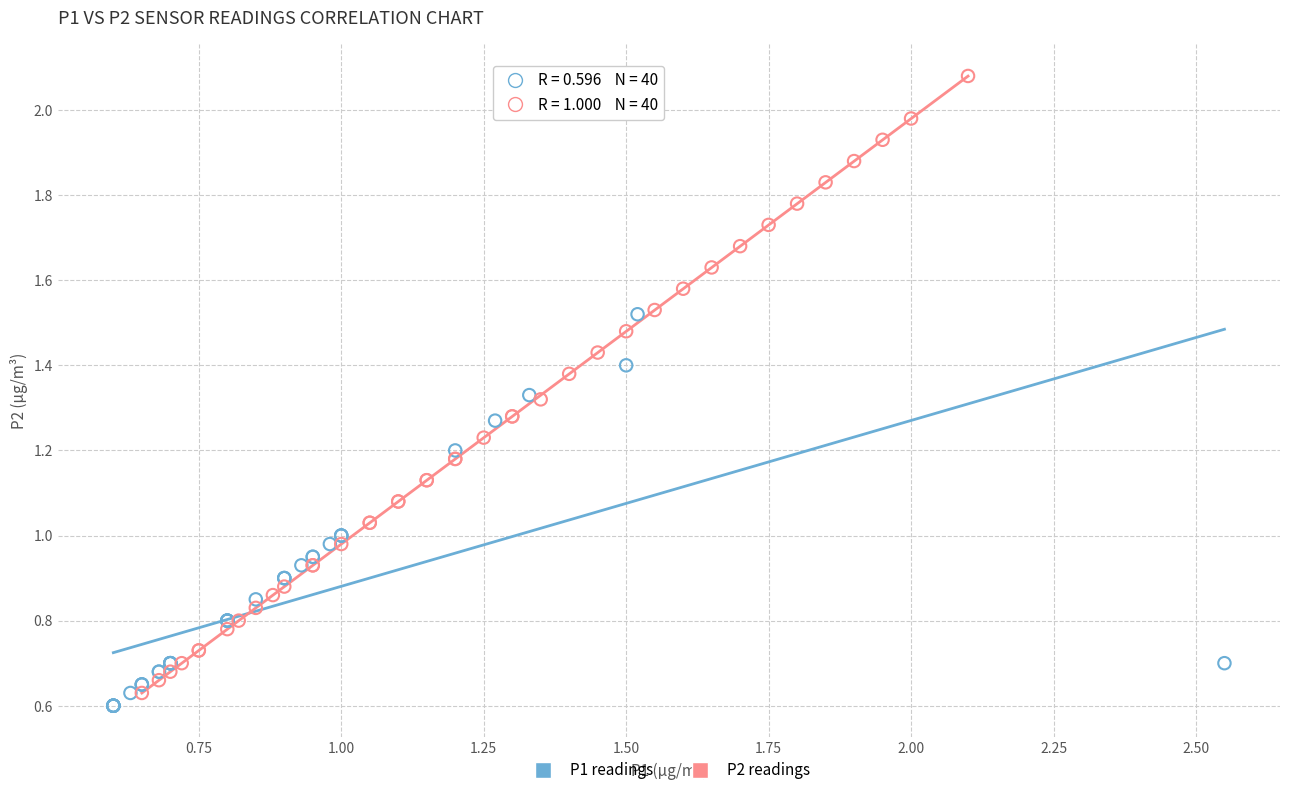

Which series reaches the minimum Y coordinate?

P1 readings